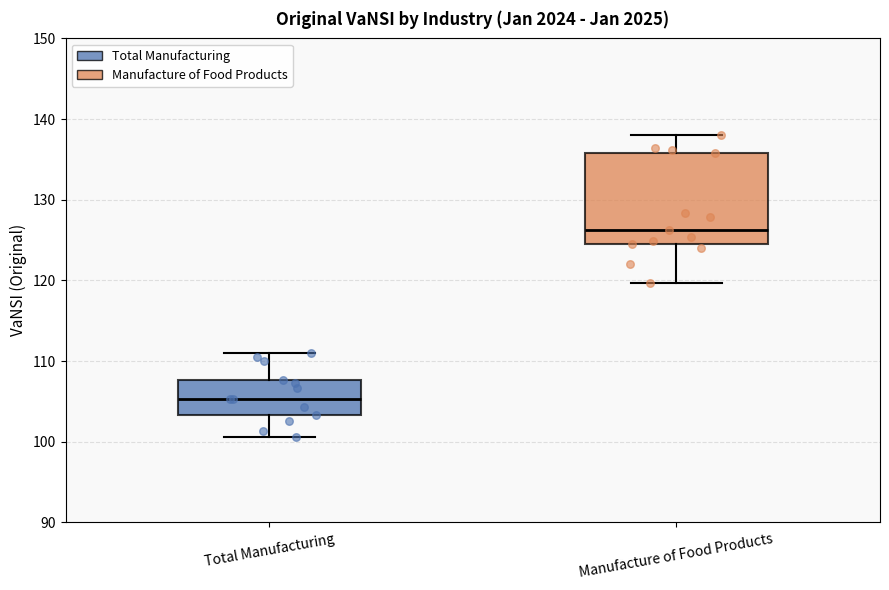

Reading left to right, read every box against the y-axis: the position of its median line, the range the box covers, and the ends of its whiskers. The values are not printed on the chart, so give them approximately, as read against the axis.

Total Manufacturing: median 105, box 103 to 108, whiskers 101 to 111
Manufacture of Food Products: median 126, box 125 to 136, whiskers 120 to 138